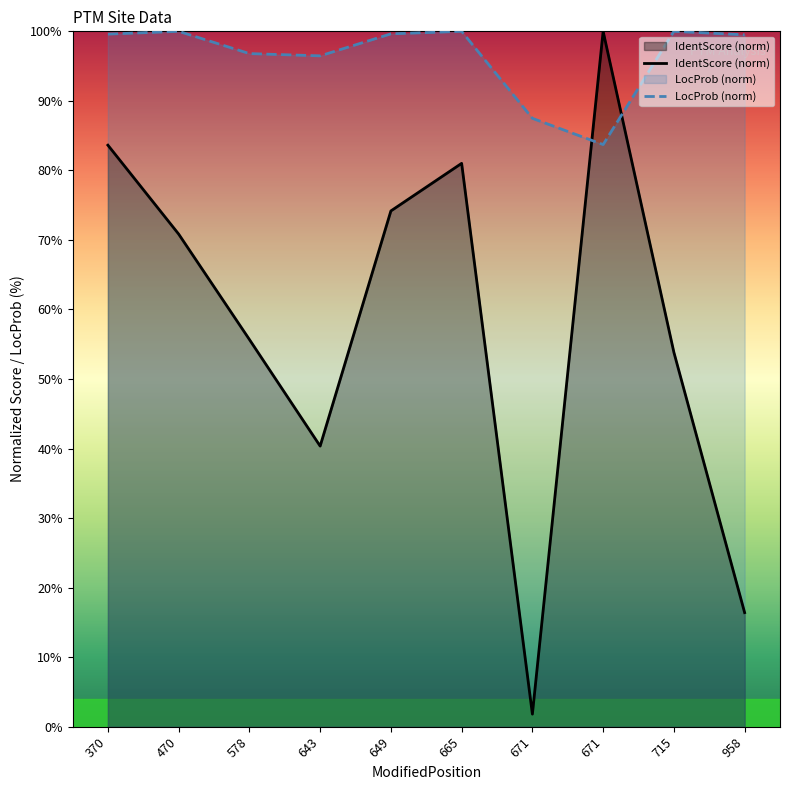

List the series in order of their peak value, lowest first.

IdentScore (norm), LocProb (norm)